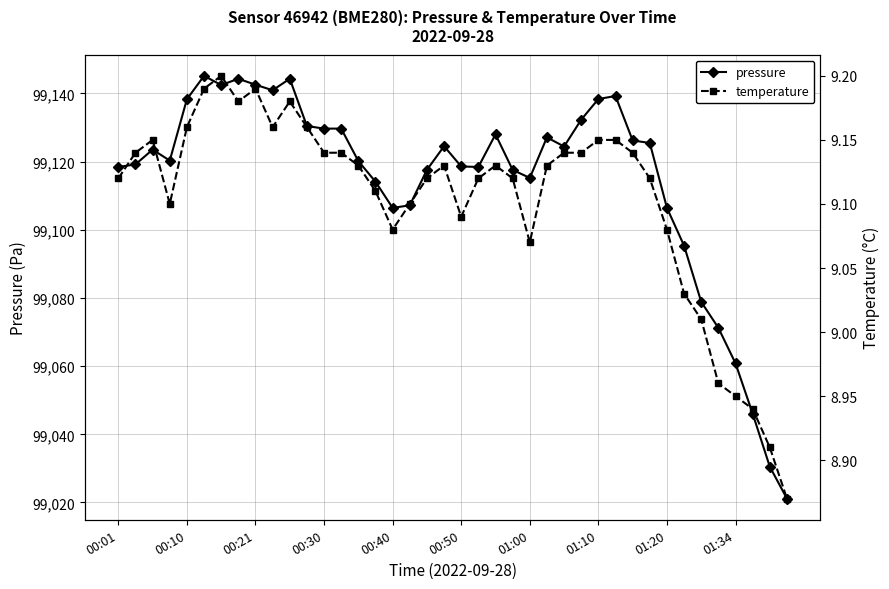

At how many categories does at least one series exceed 59183?

40